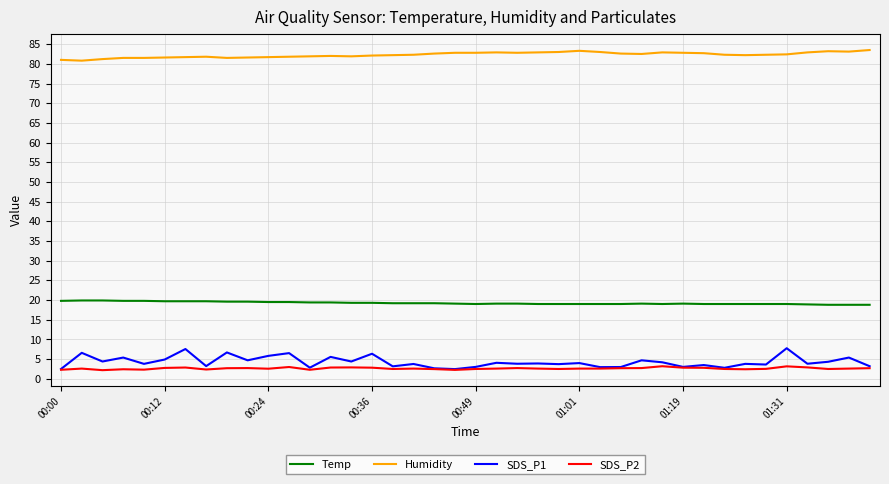

Which series has the largest total across all categories?

Humidity